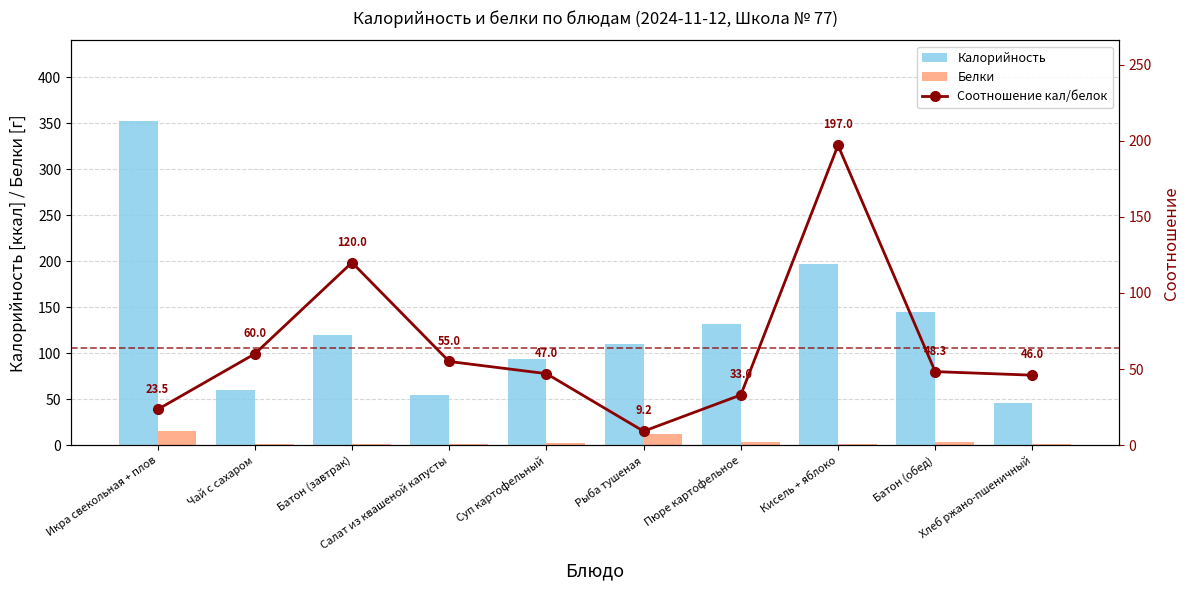

Which category has the lowest value in the Соотношение кал/белок series?

Рыба тушеная